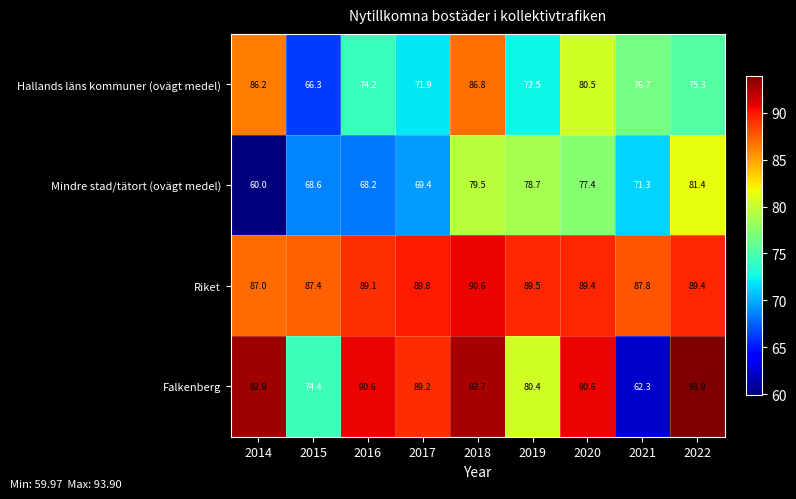

At which category does the chart reach its peak across all series?

2022